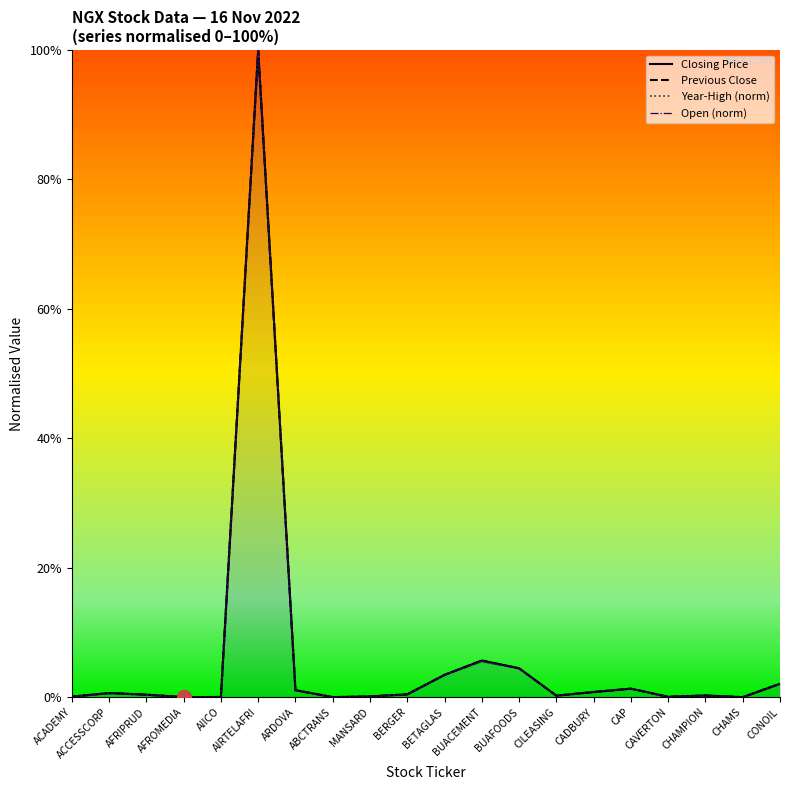

Rank the series by their maximum value, from lowest to highest.

Closing Price, Previous Close, Year-High (norm), Open (norm)